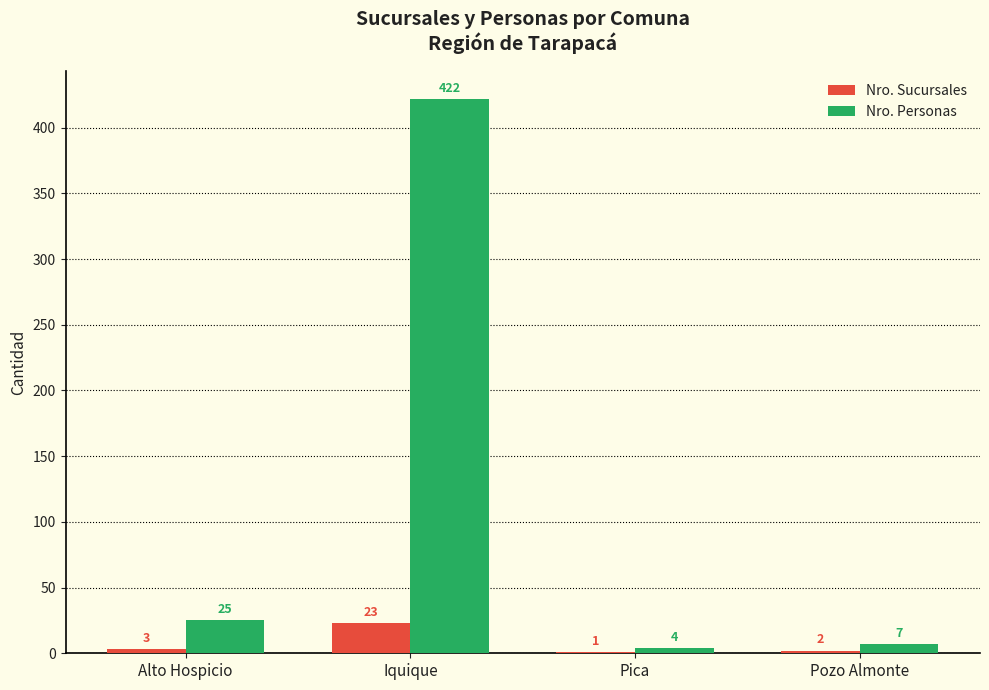

Are the bars horizontal?

No